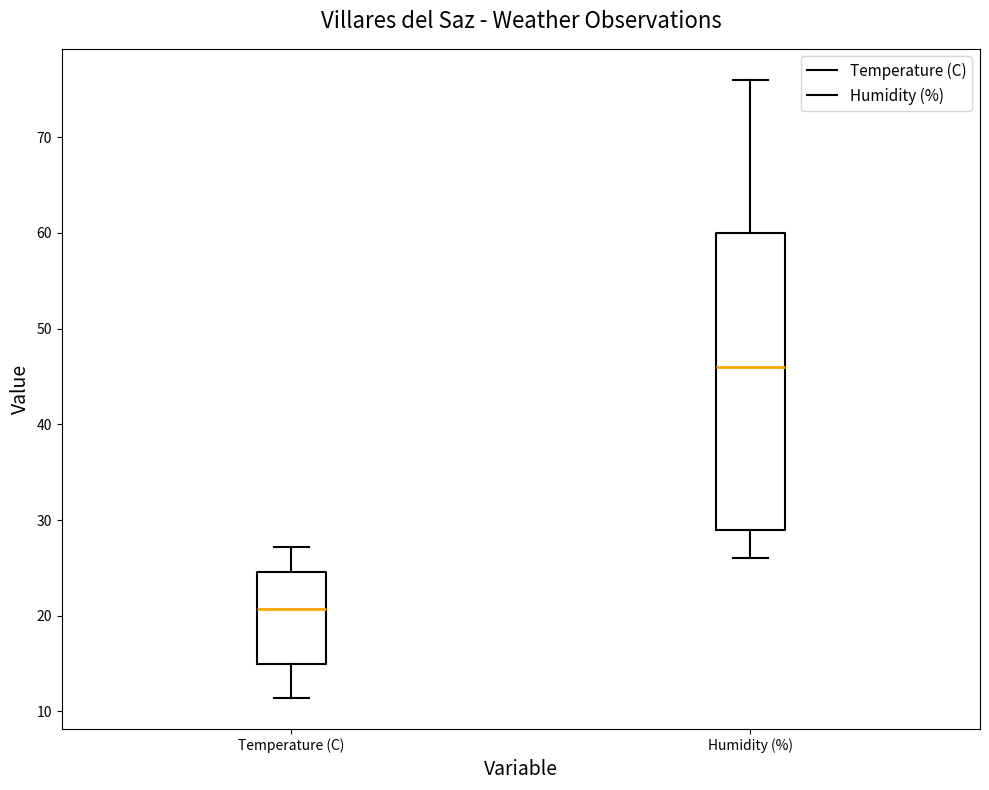

Which box's median line is the highest?

Humidity (%)